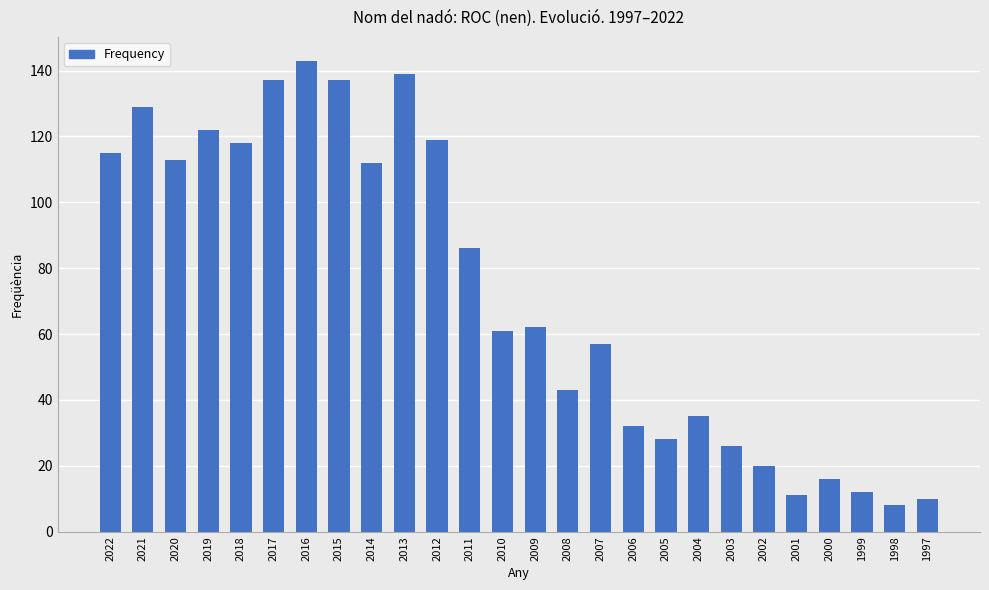

What is the average value?

73